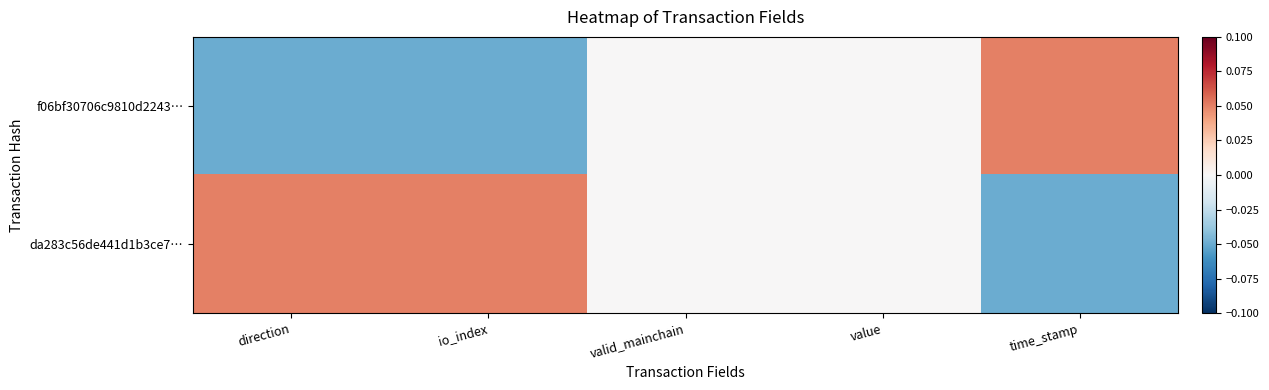

Count the number of categories in the chart.

5